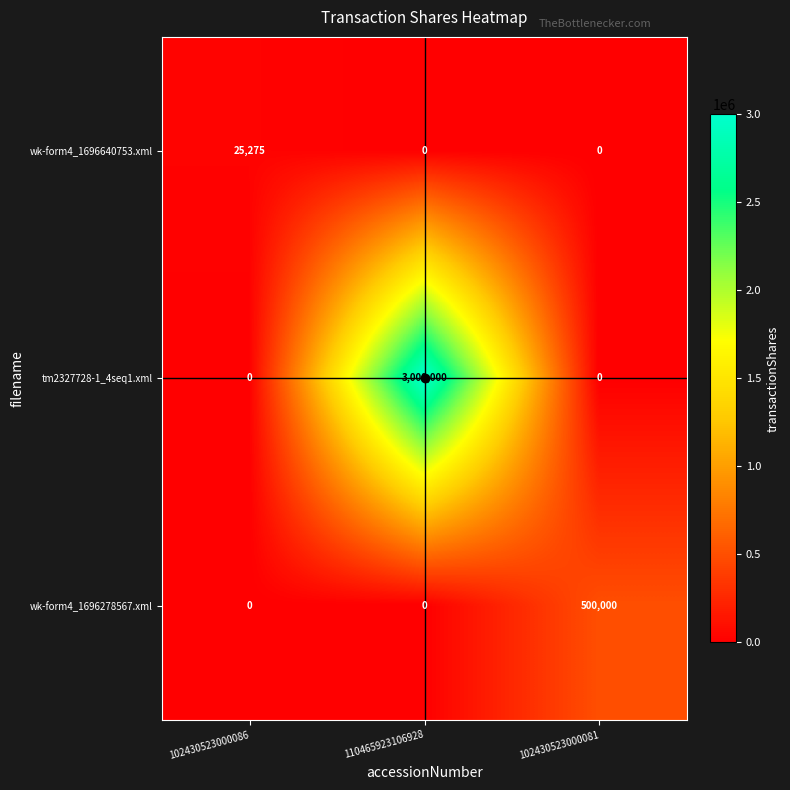

What is the total value across all series at 102430523000081?

500000